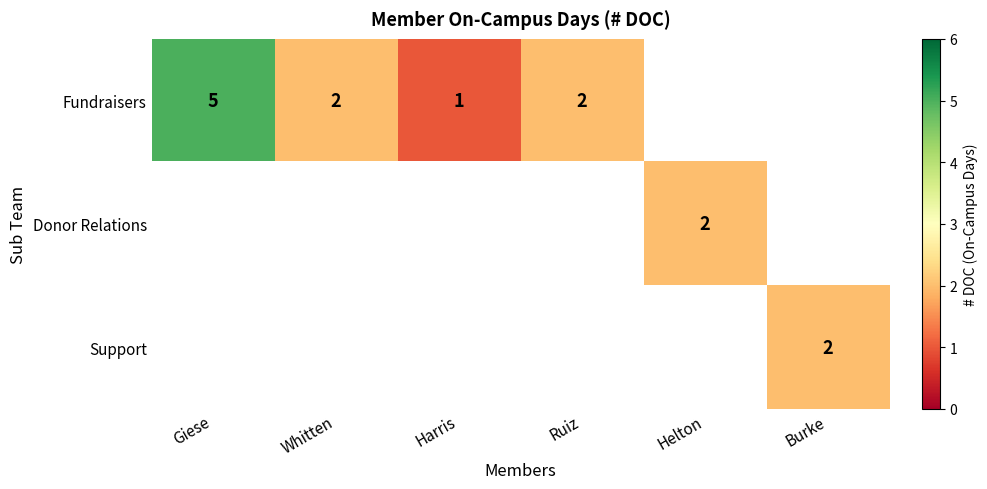

Is it true that Support equals 1 at Burke?

False